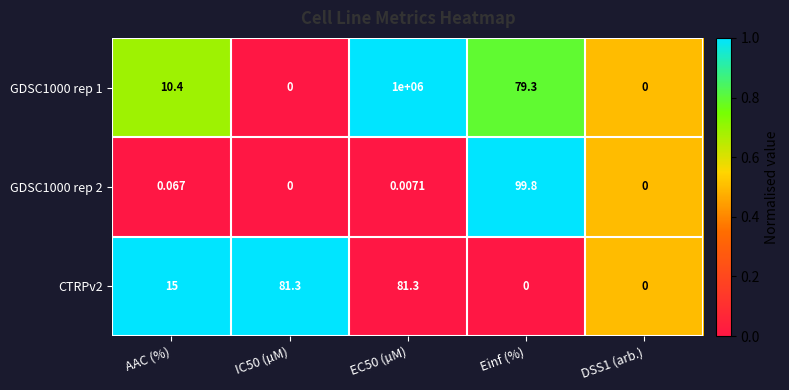

Where is GDSC1000 rep 1 nearest to the value 500000?

Einf (%)